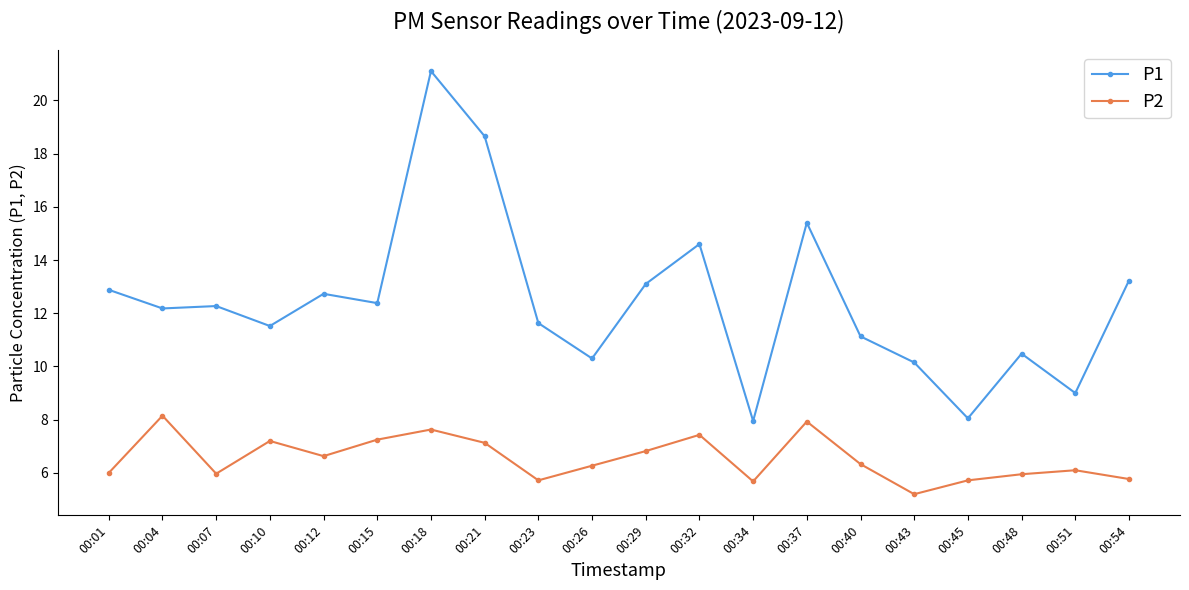

What is the difference between the highest and lowest values at 00:12?

6.1